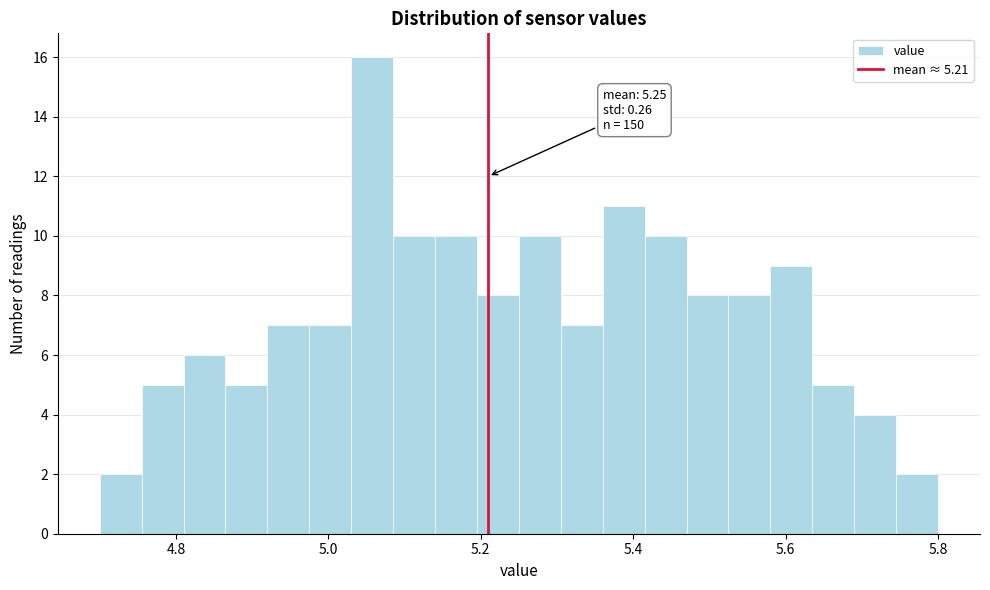

Around what value on the x-axis is the tallest bar? Give the approximate position of its centre, as read against the axis.

5.06